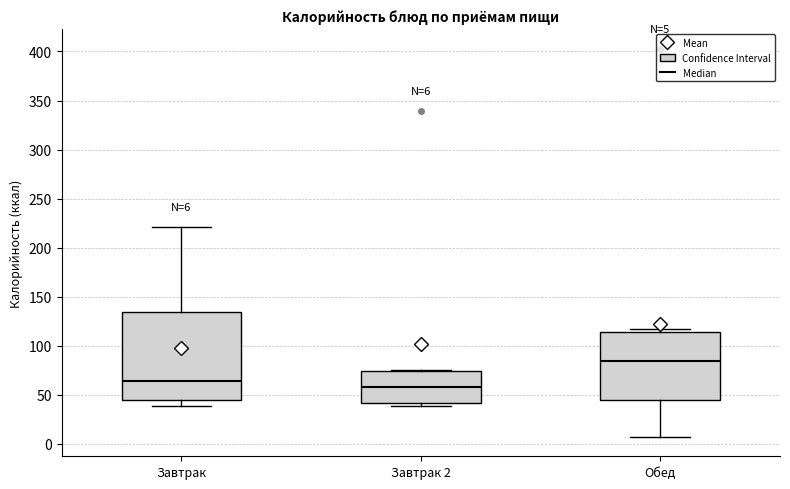

Which box has the highest median line?

Обед